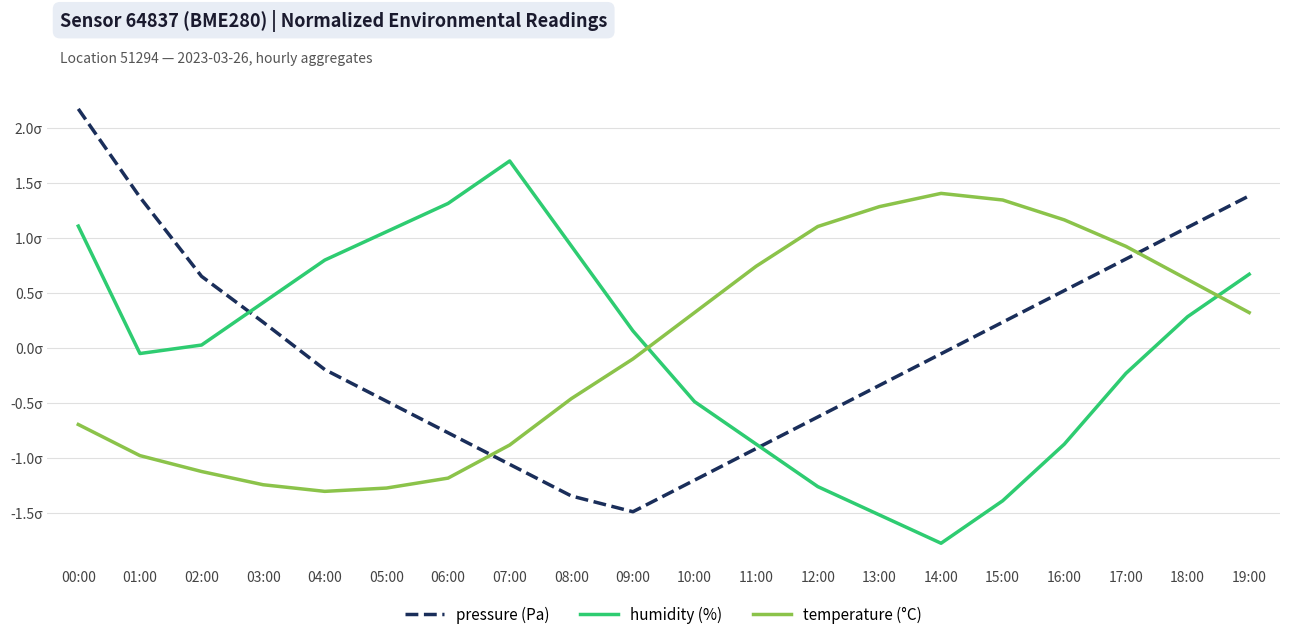

Which series ends up on top after the final intersection of temperature (°C) and humidity (%)?

humidity (%)